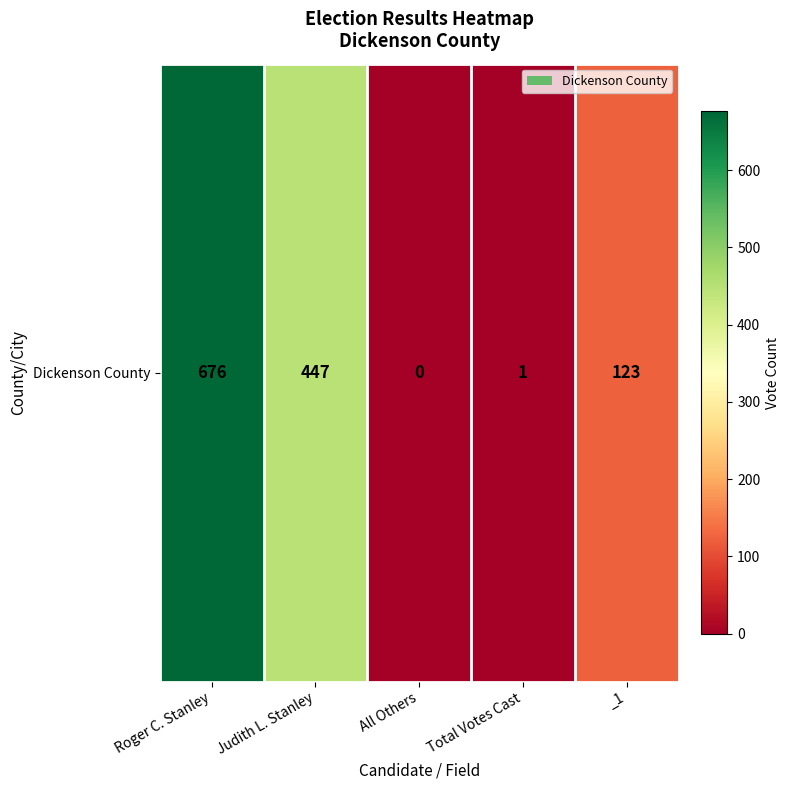

List the labels in order of value, largest first.

Roger C. Stanley, Judith L. Stanley, _1, Total Votes Cast, All Others